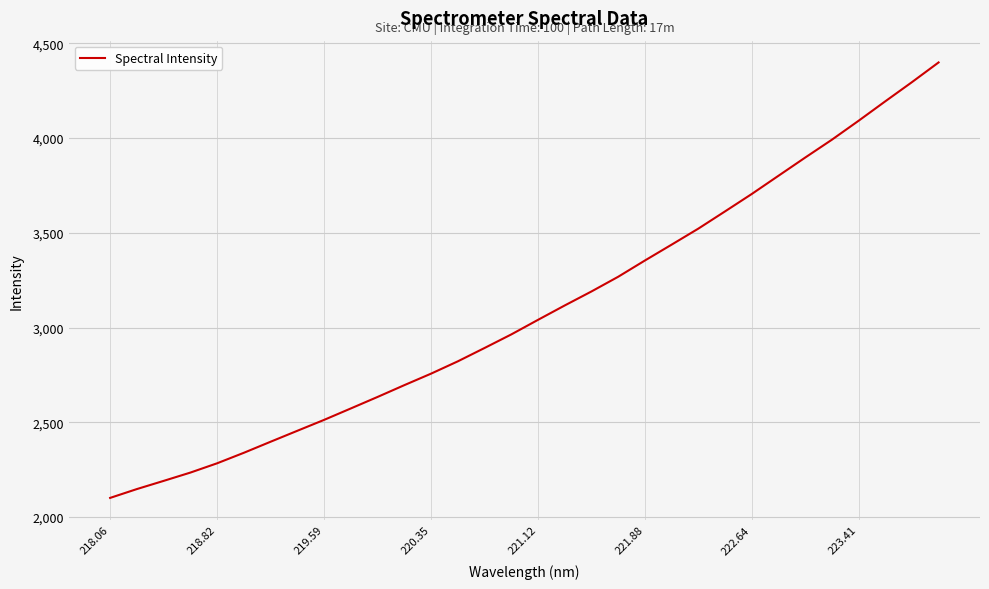

Reading left to right, extract all data points from this chart.

2101.5	2148.1	2191.2	2235.1	2284.1	2339.6	2397.9	2455.7	2513.1	2573.5	2634.2	2696.3	2757.0	2821.9	2892.3	2963.8	3040.8	3116.6	3190.5	3268.0	3353.8	3437.4	3521.9	3612.8	3704.6	3800.7	3896.6	3990.9	4090.8	4193.3	4294.6	4398.8